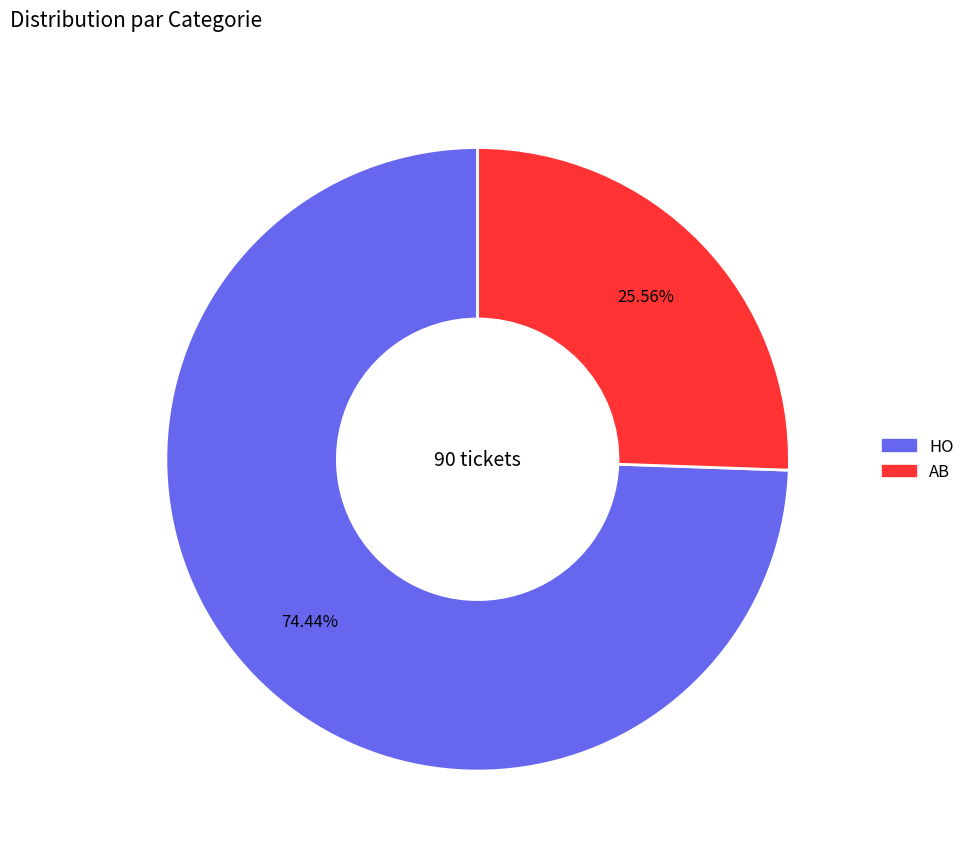

To the nearest percent, what is the difference between the largest and smallest slice percentages?

49%